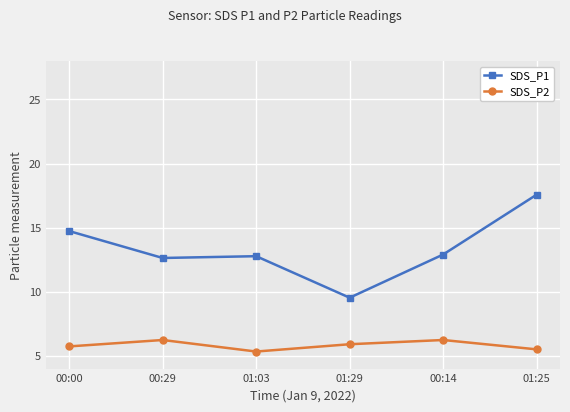

Count the SDS_P2 values in the range 5 to 6.

4